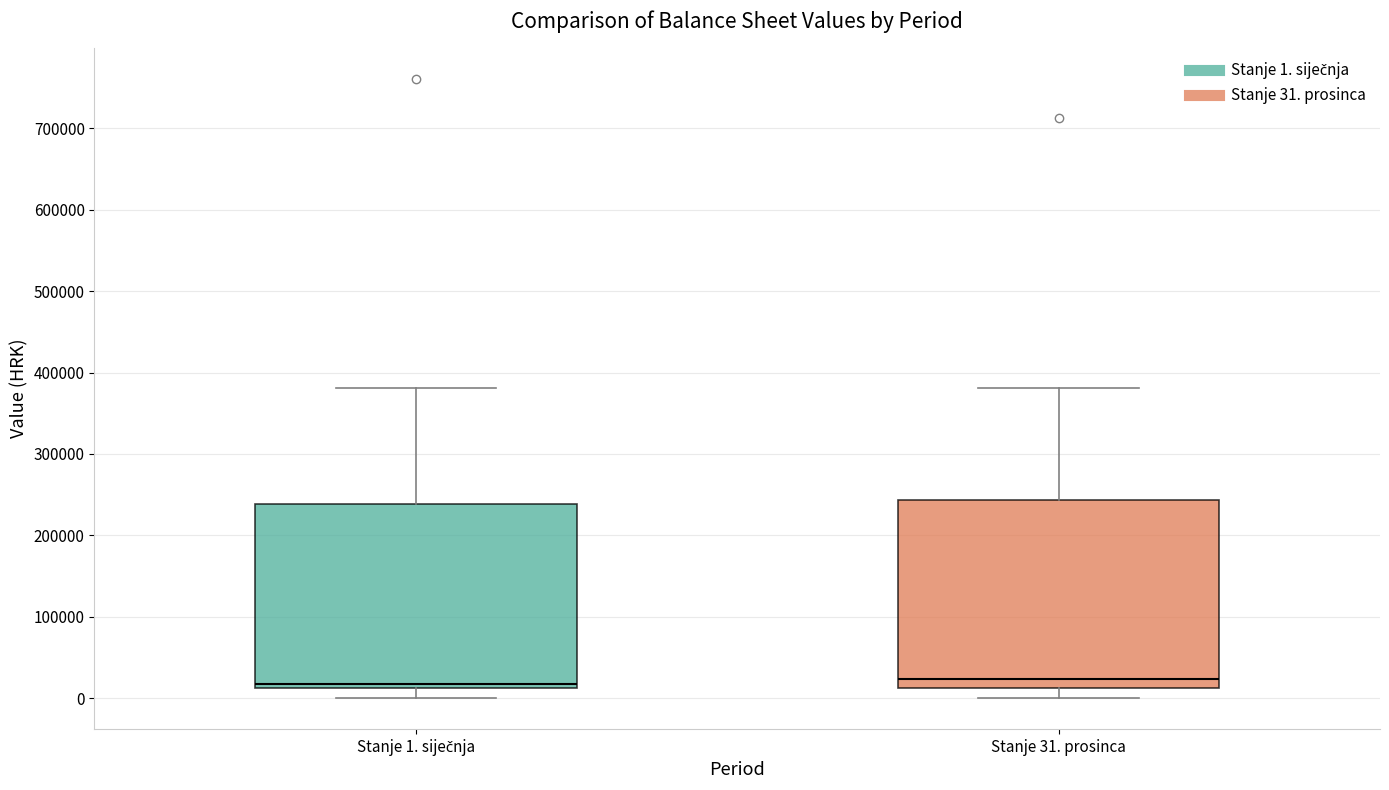

Reading left to right, transcribe this box plot: for each box, give where its median line is, the range the box spans, and where its two whiskers end, as read against the y-axis. The values are not printed on the chart, so give them approximately, as read against the axis.

Stanje 1. siječnja: median 20000, box 10000 to 240000, whiskers 0 to 380000
Stanje 31. prosinca: median 20000, box 10000 to 240000, whiskers 0 to 380000